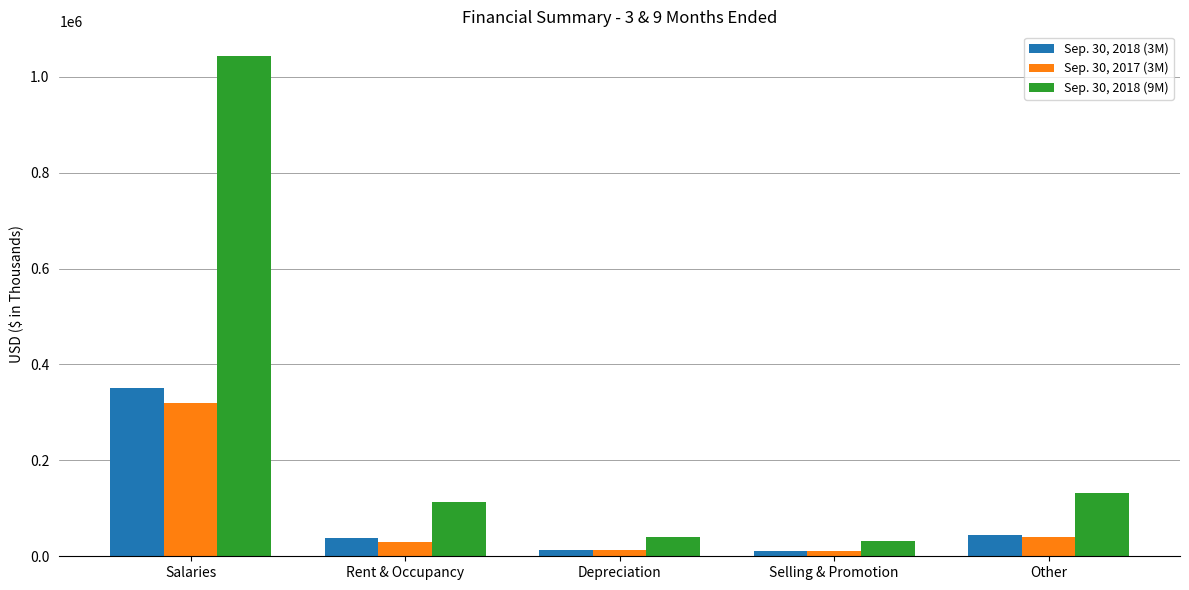

How many groups of bars are there?

5